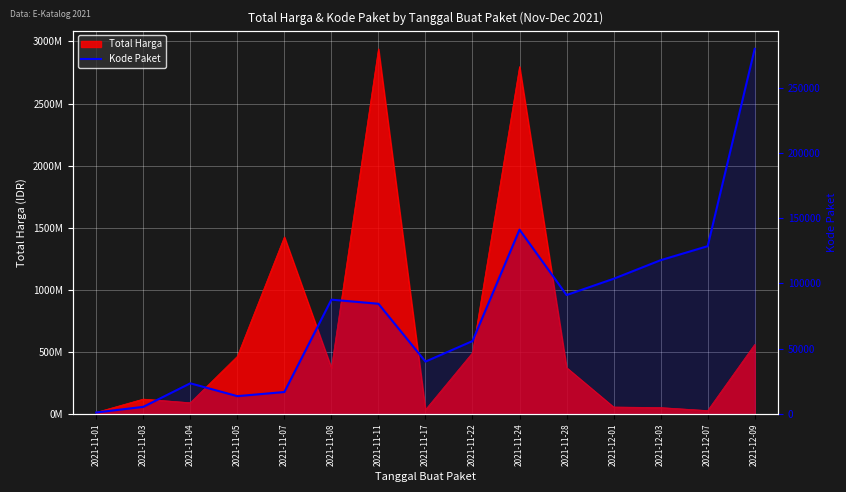

Count the number of categories in the chart.

15